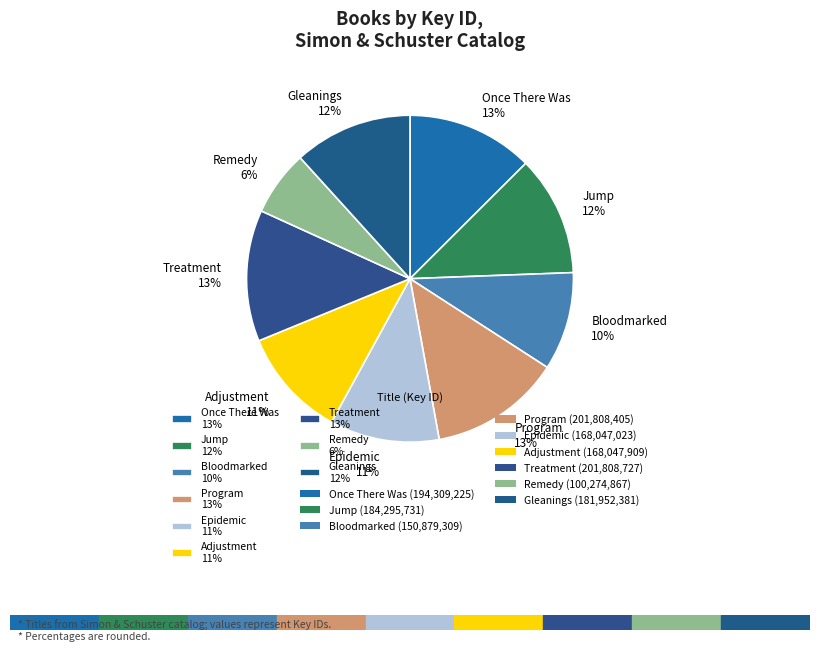

Combined, do Once There Was and Epidemic account for over 50%?

No